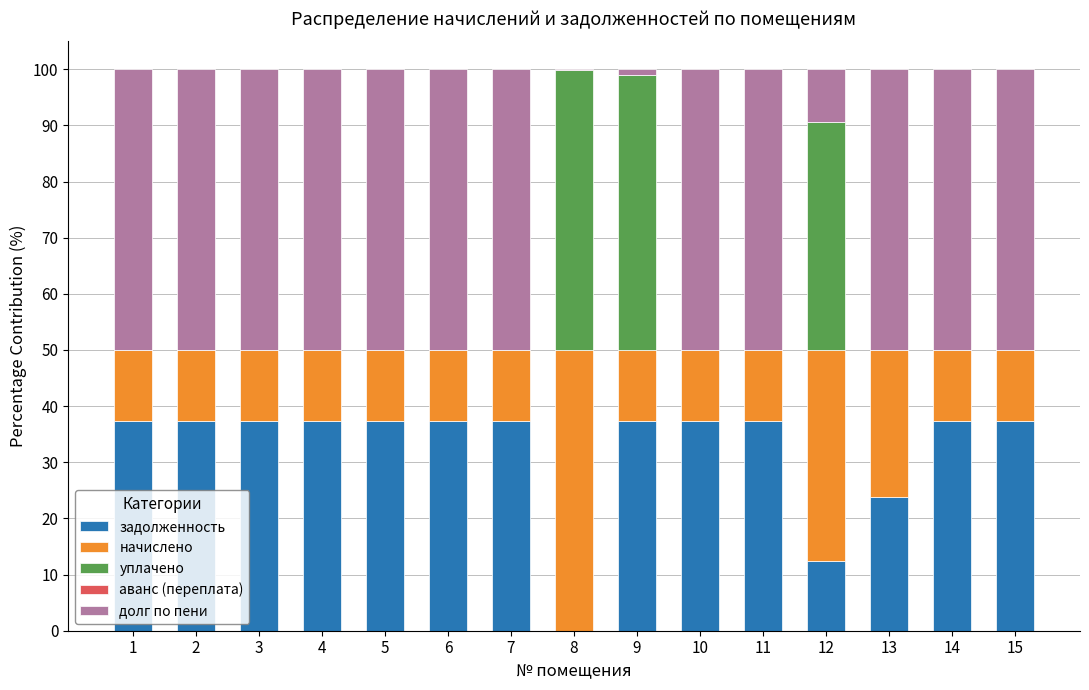

What is the total value across all series at 3?

100.0